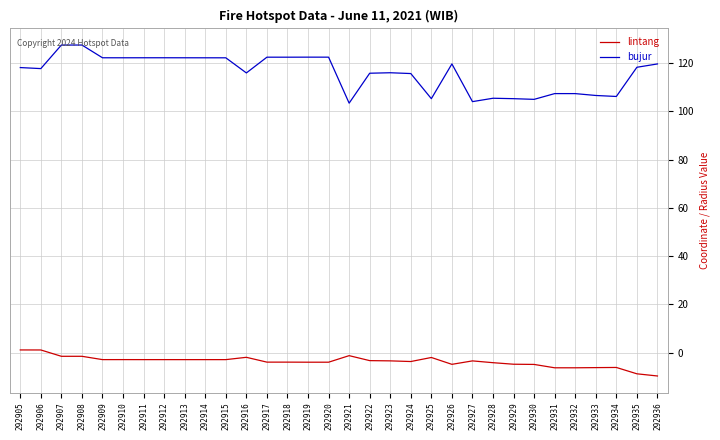

Which series changed the most between 292908 and 292914?

bujur